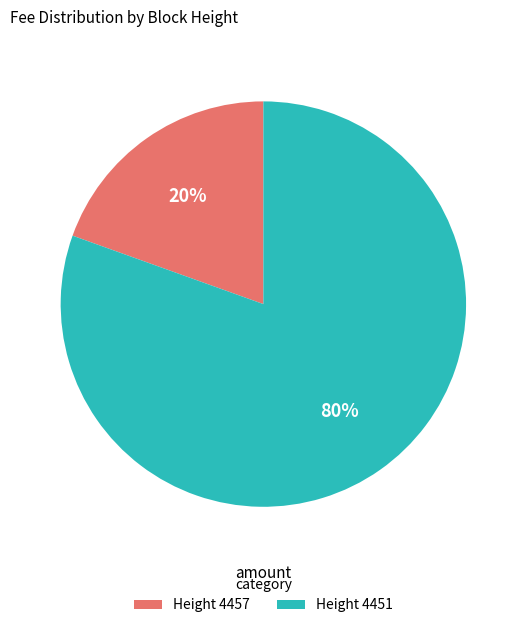

The Height 4451 slice represents 80% of the pie. True or false?

True